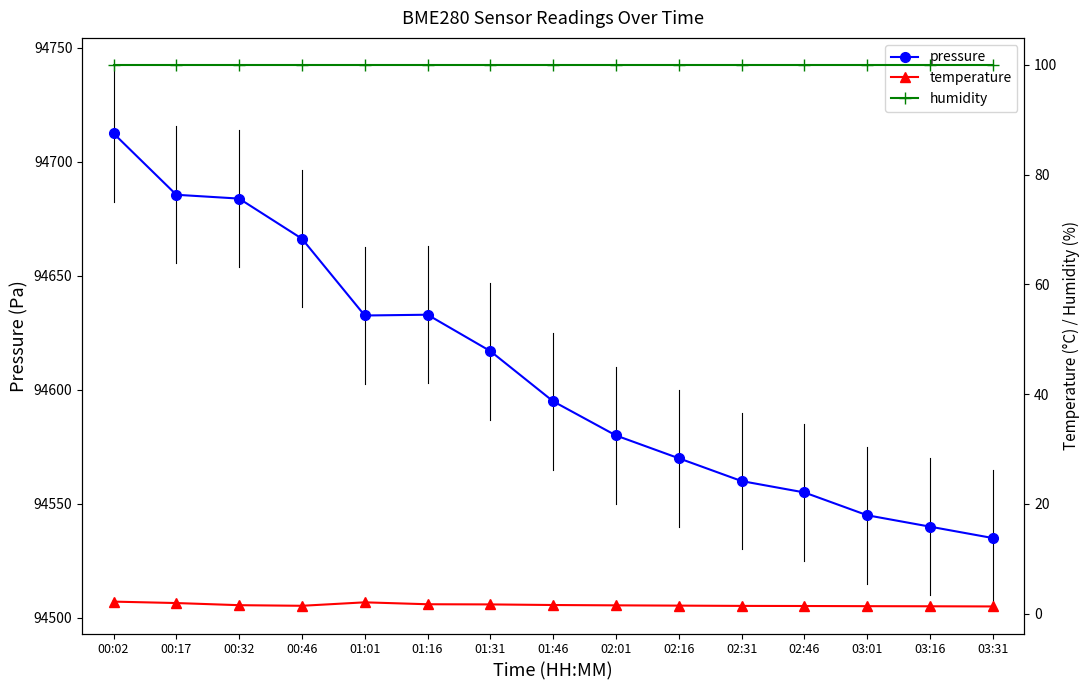

Which series has the widest spread of values?

pressure